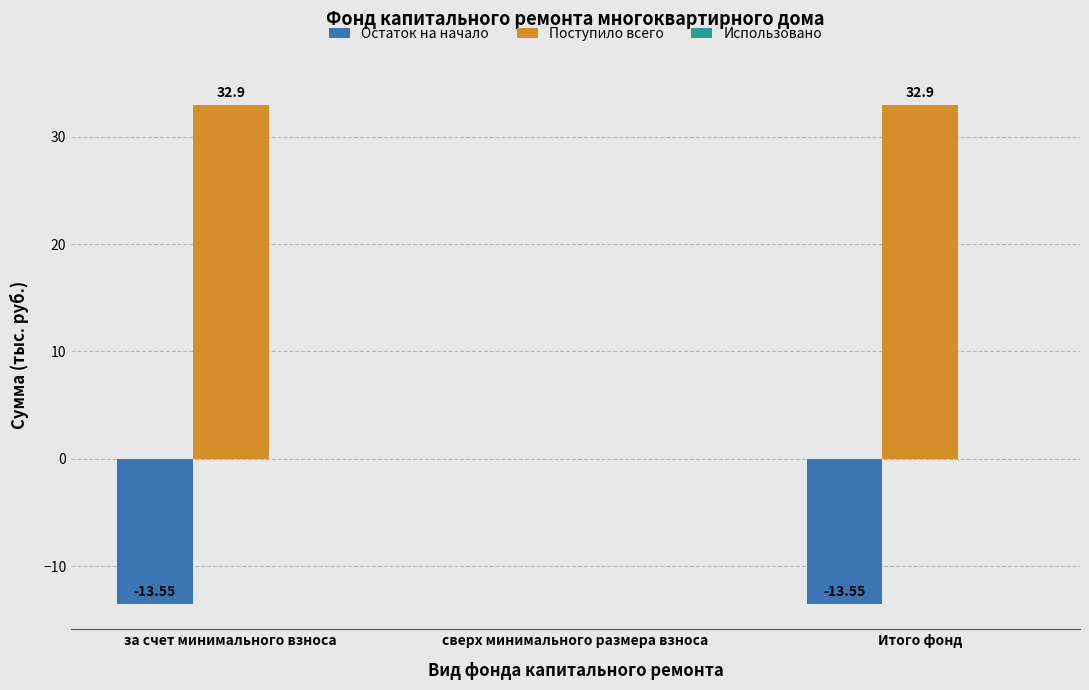

Are the bars grouped side by side (vs. stacked)?

Yes